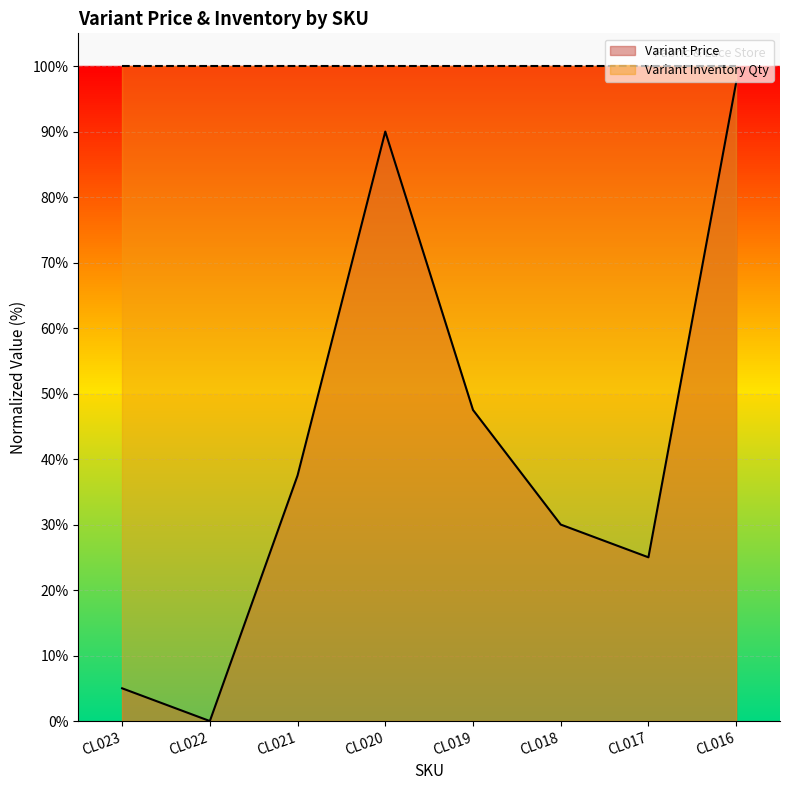

What is the difference between the maximum and minimum values?

97.5